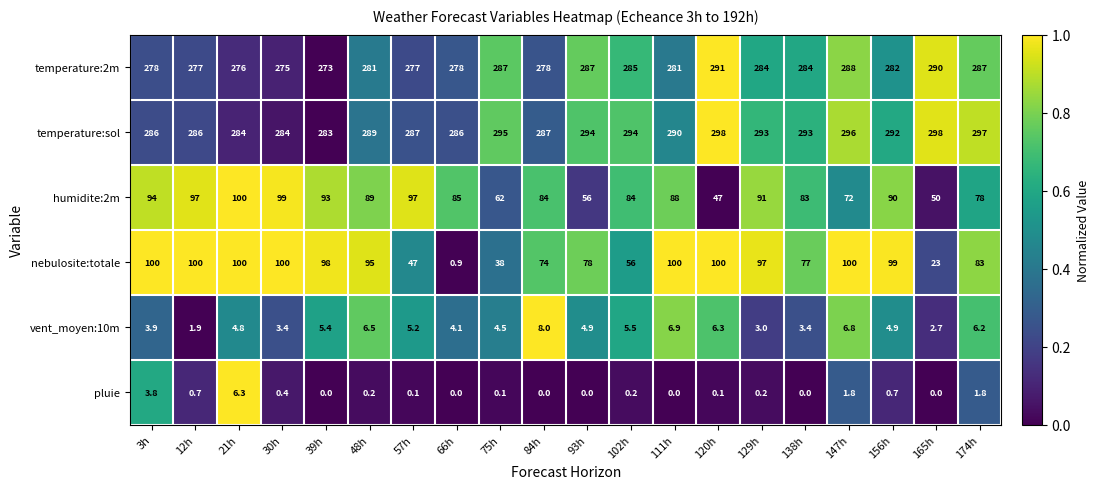

At which label does nebulosite:totale first exceed 97?

3h